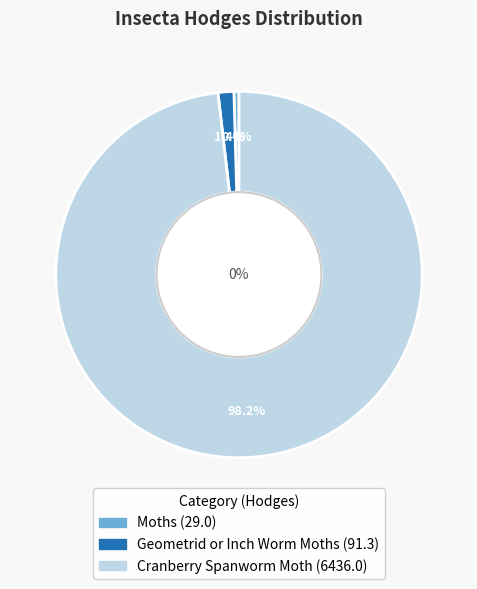

To the nearest percent, what percentage of the pie is Cranberry Spanworm Moth?

98%